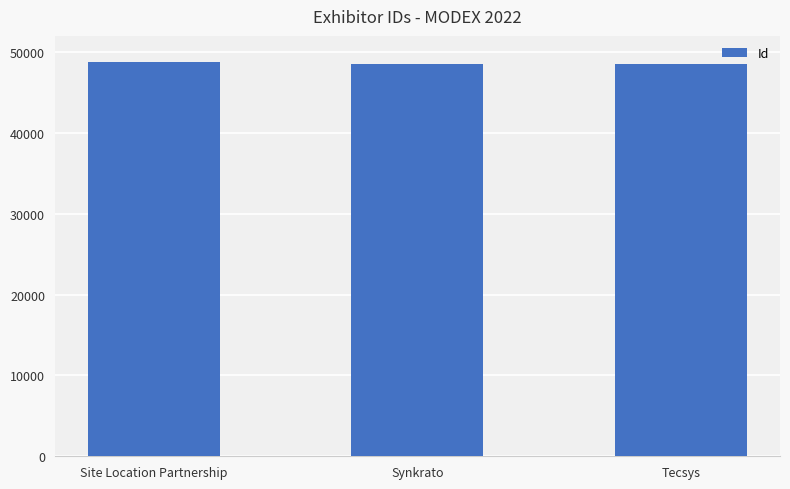

What is the average value?

48615